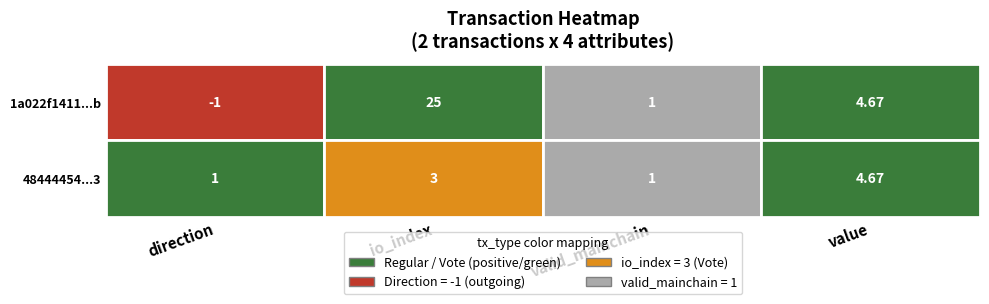

At how many categories does at least one series exceed 10?

1